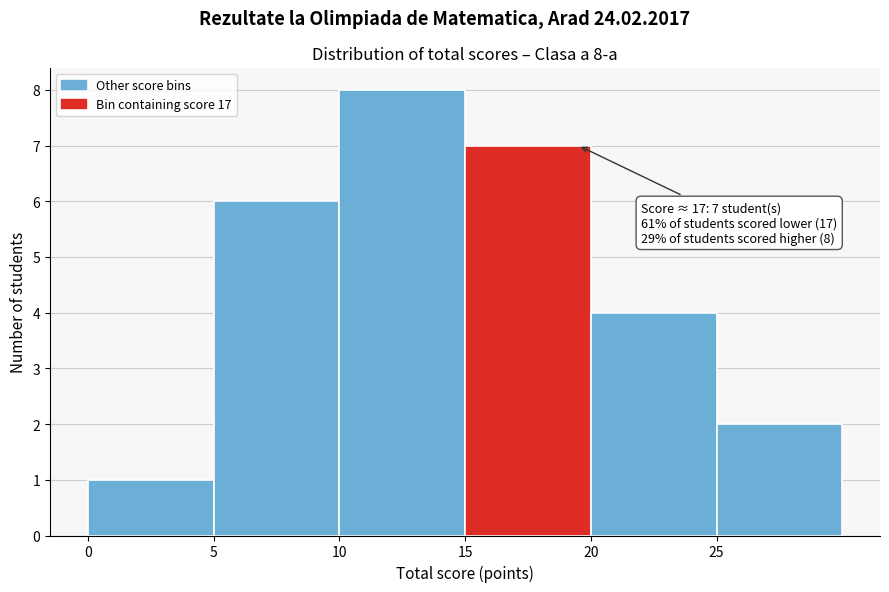

Over which range of the x-axis is the bar tallest?

10 to 15